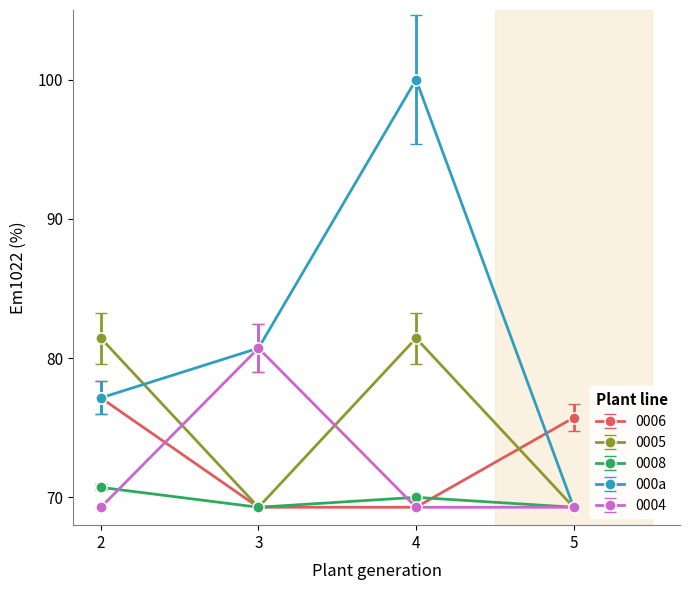

What is the sum of all 0004 values?

288.6